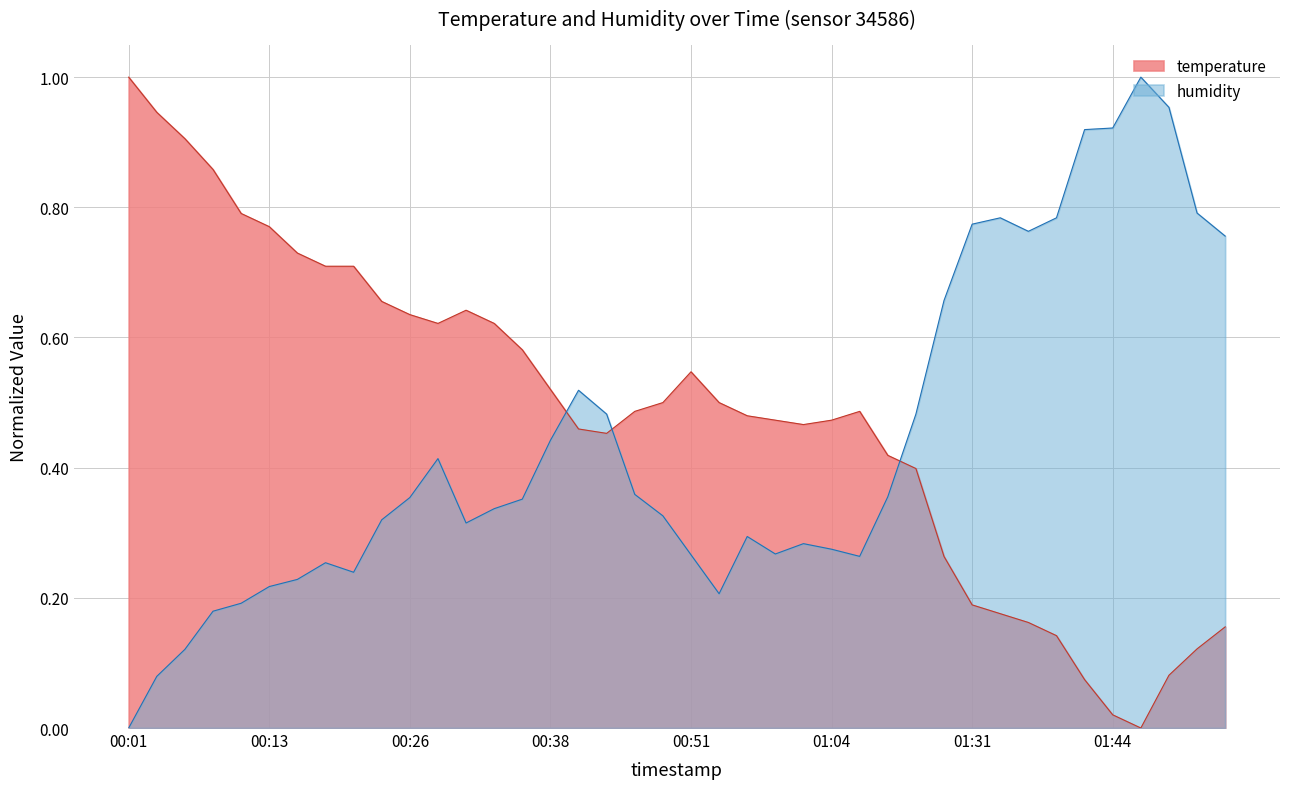

How many positive values does the humidity series have?

39